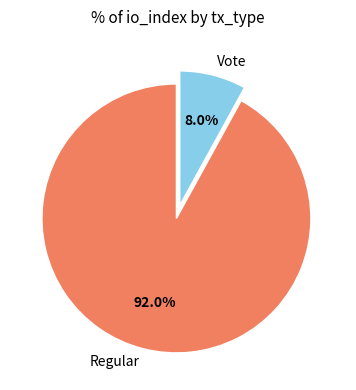

How much of the chart is everything except Vote?

92.0%